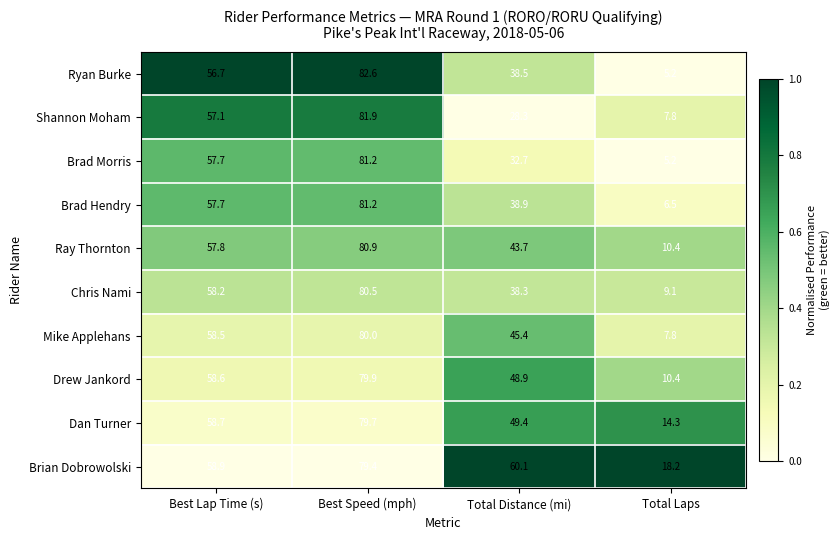

At which category does the chart reach its peak across all series?

Best Speed (mph)